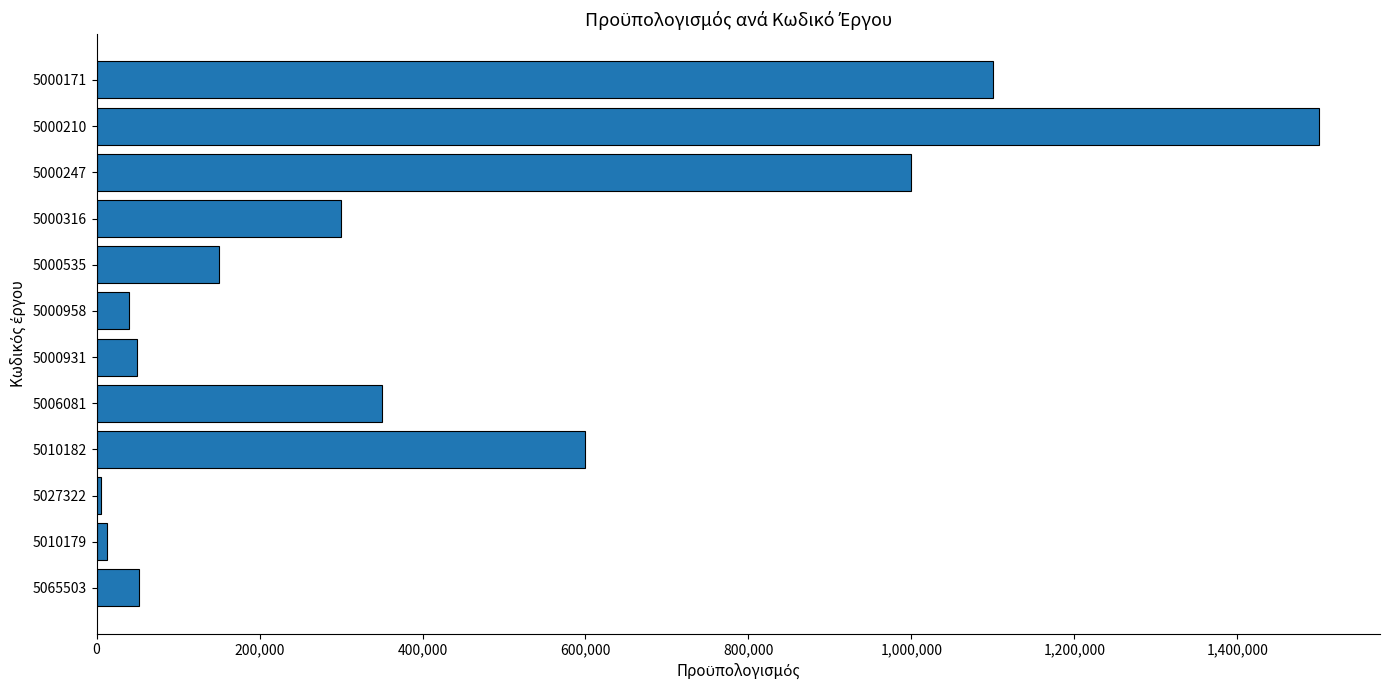

Between 5000316 and 5000958, which is larger?

5000316